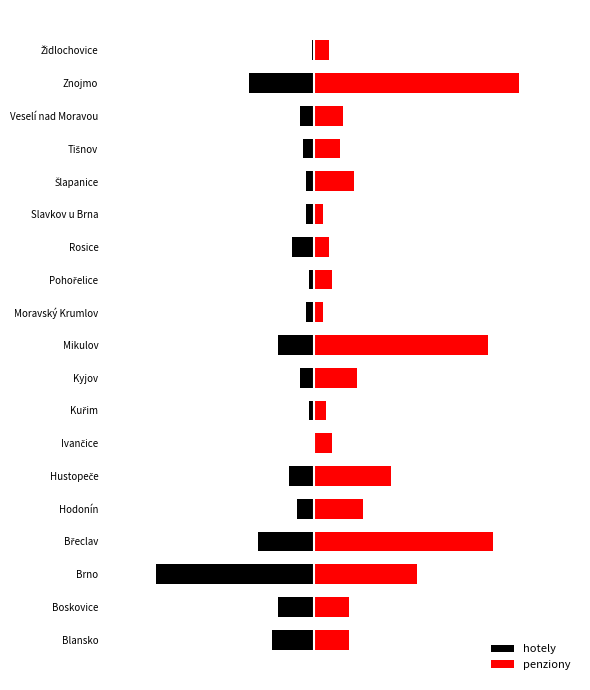

Reading left to right, transcribe all the data shown in this chart.

hotely: -15	-13	-56	-20	-6	-9	0	-2	-5	-13	-3	-2	-8	-3	-3	-4	-5	-23	-1
penziony: 12	12	36	63	17	27	6	4	15	61	3	6	5	3	14	9	10	72	5